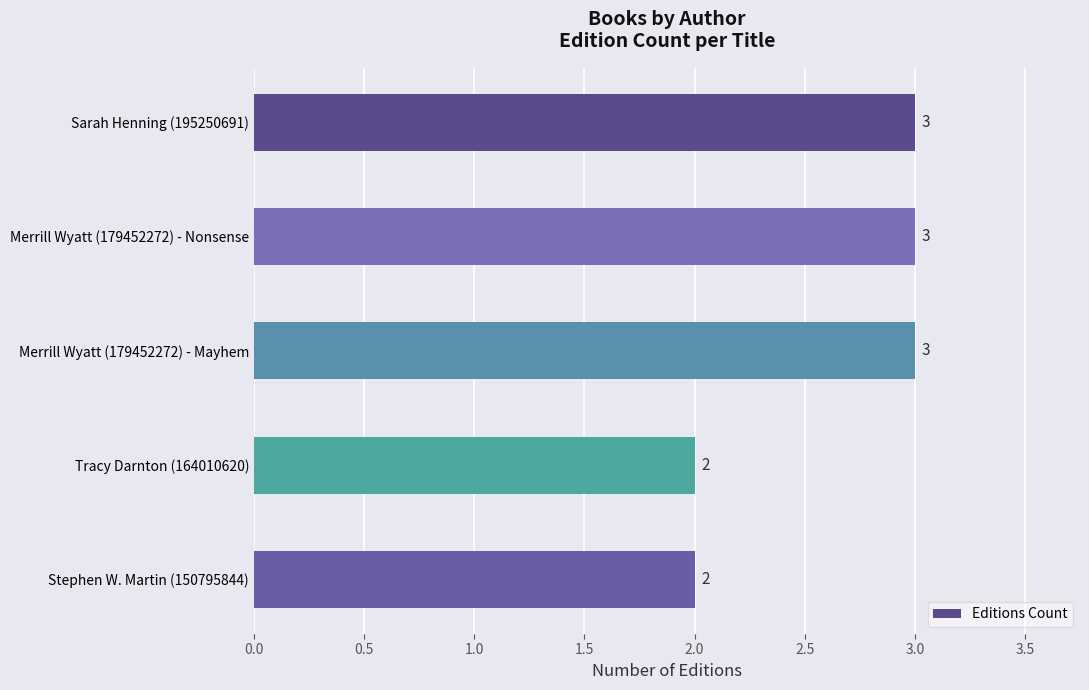

How many values are between 2 and 3?

5